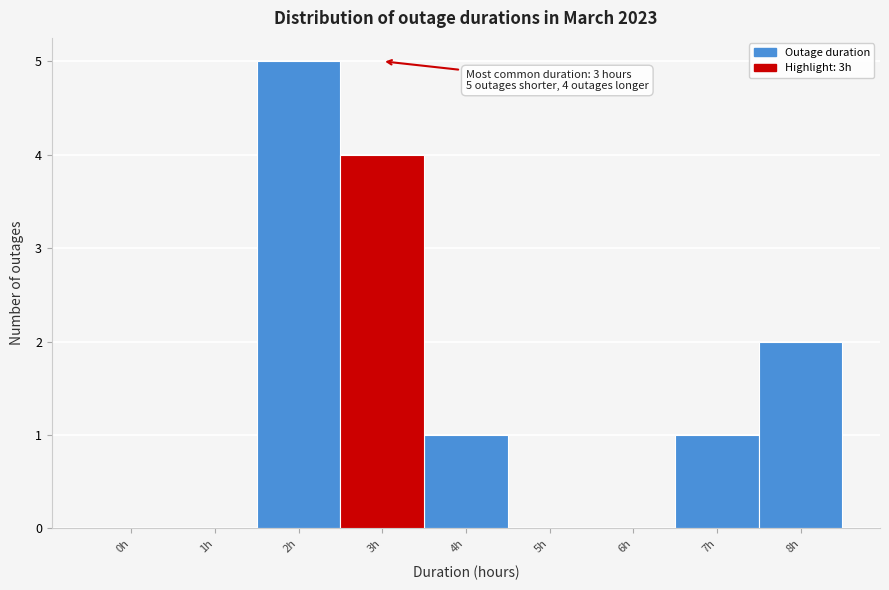

Reading left to right, extract all data points from this chart.

0h=0	1h=0	2h=5	3h=4	4h=1	5h=0	6h=0	7h=1	8h=2